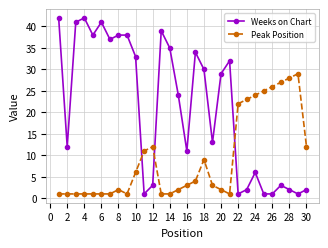

What is the average value of the Peak Position series?

9